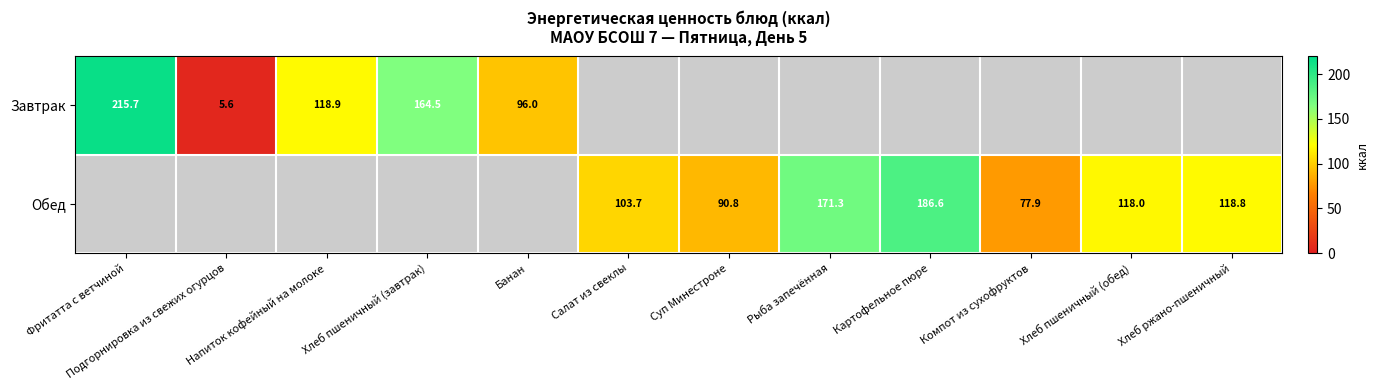

Is the value of Завтрак at Фритатта с ветчиной greater than the value of Обед at Суп Минестроне?

Yes